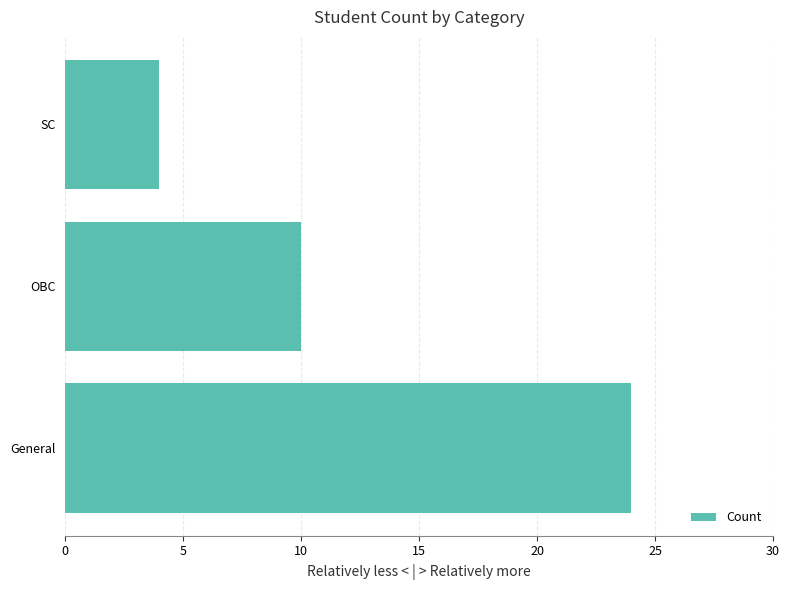

True or false: the data shows 34 at General.

False